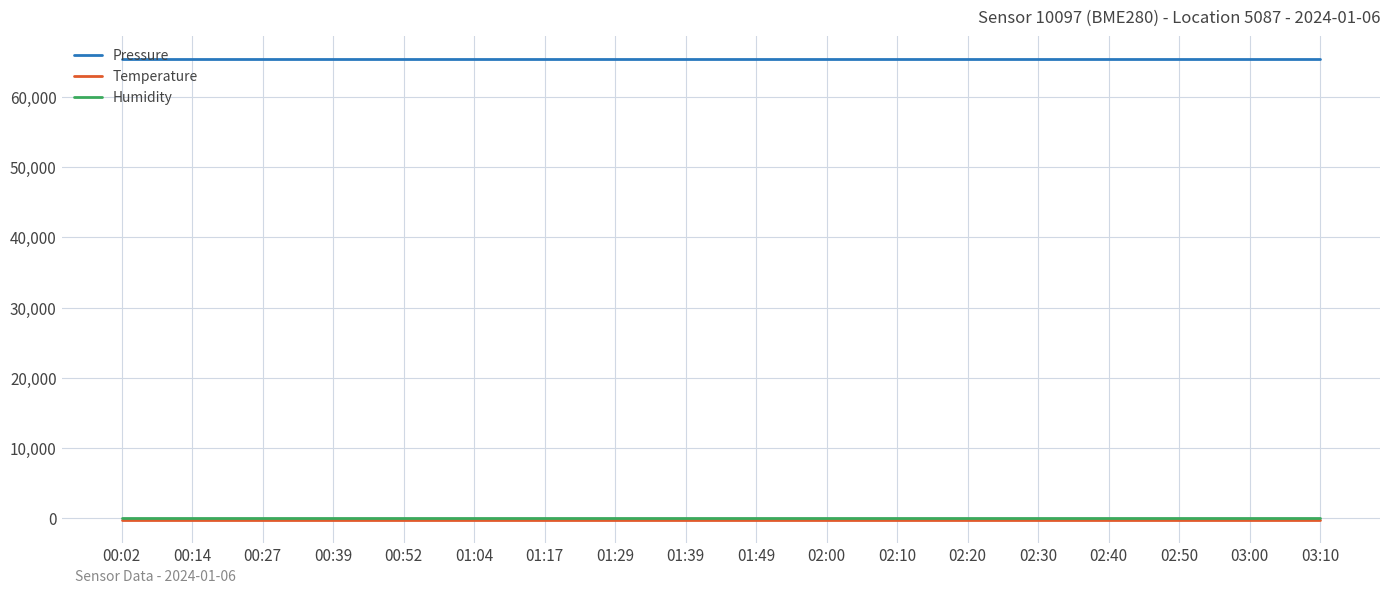

What is the greatest value displayed?

65339.3